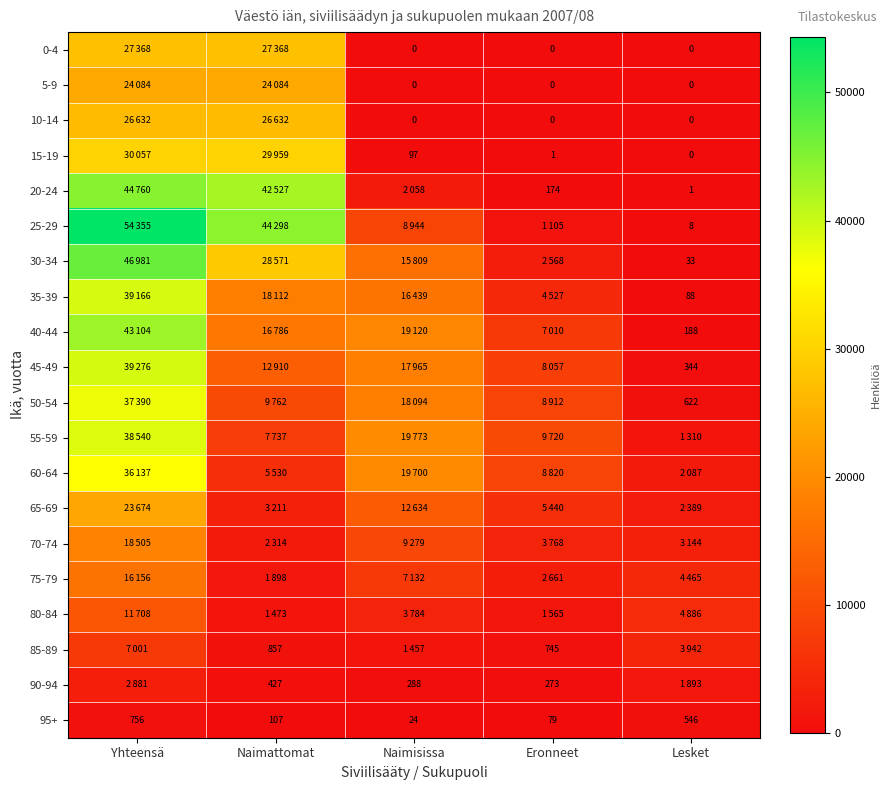

Where does the 95+ series first go above 107?

Yhteensä